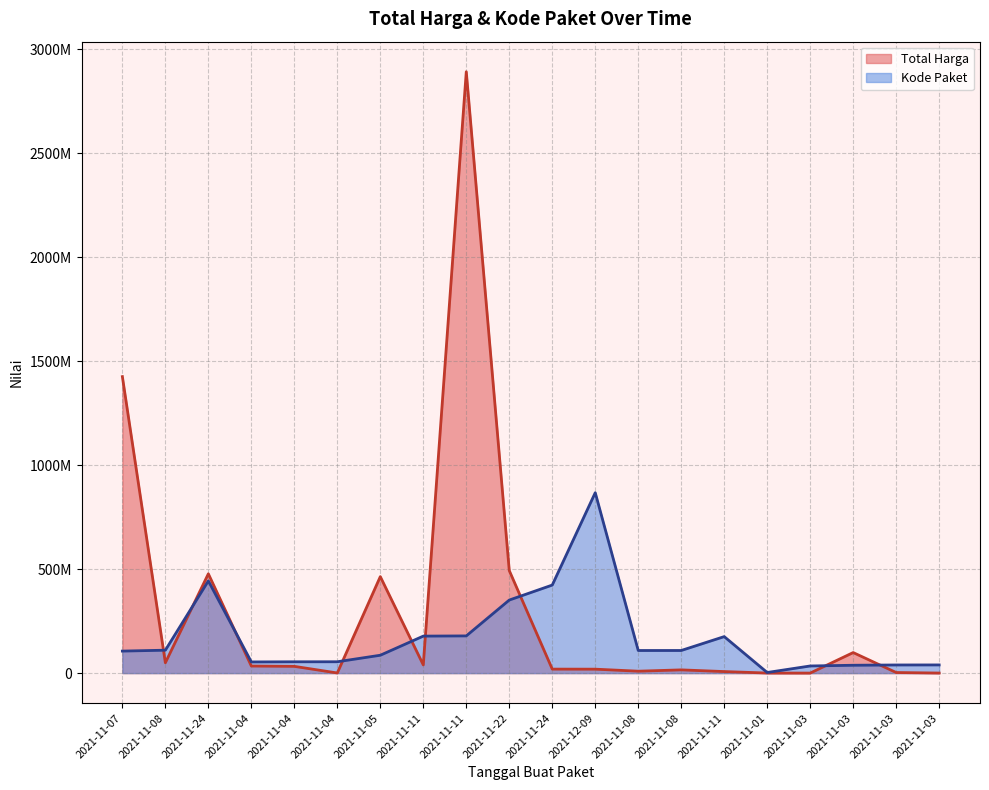

Between which two adjacent categories do Total Harga and Kode Paket first intersect?

2021-11-07 and 2021-11-08